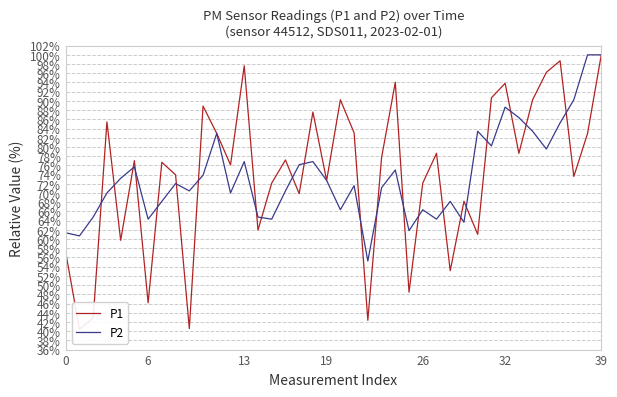

True or false: P2 has a value of 71.6 at 21.

True